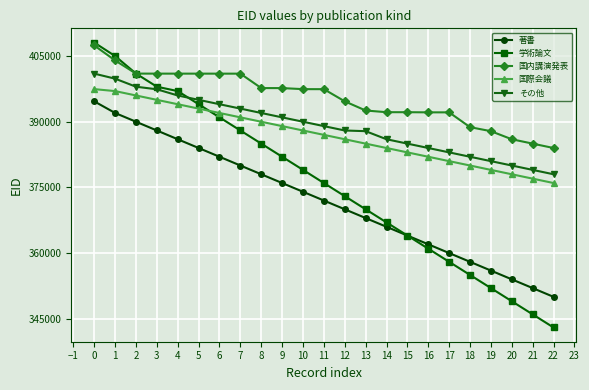

What is the value of the その他 point at the 1st from the left?

400990